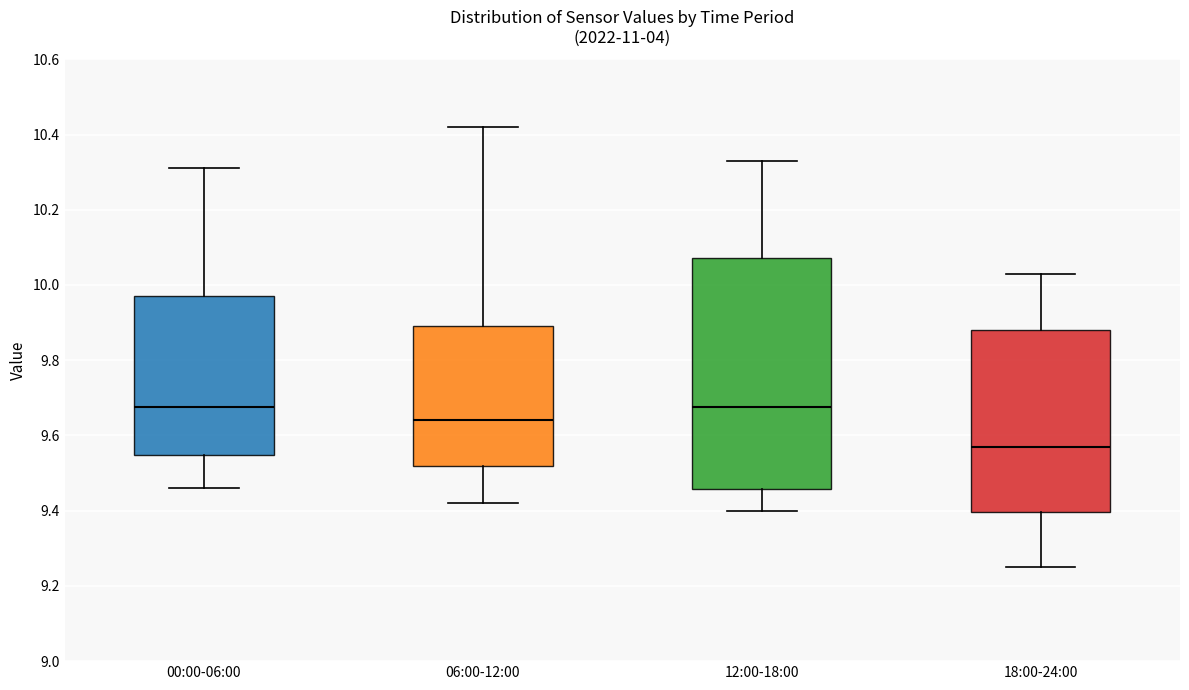

Comparing the boxes themselves (not the whiskers), which one is the tallest?

12:00-18:00